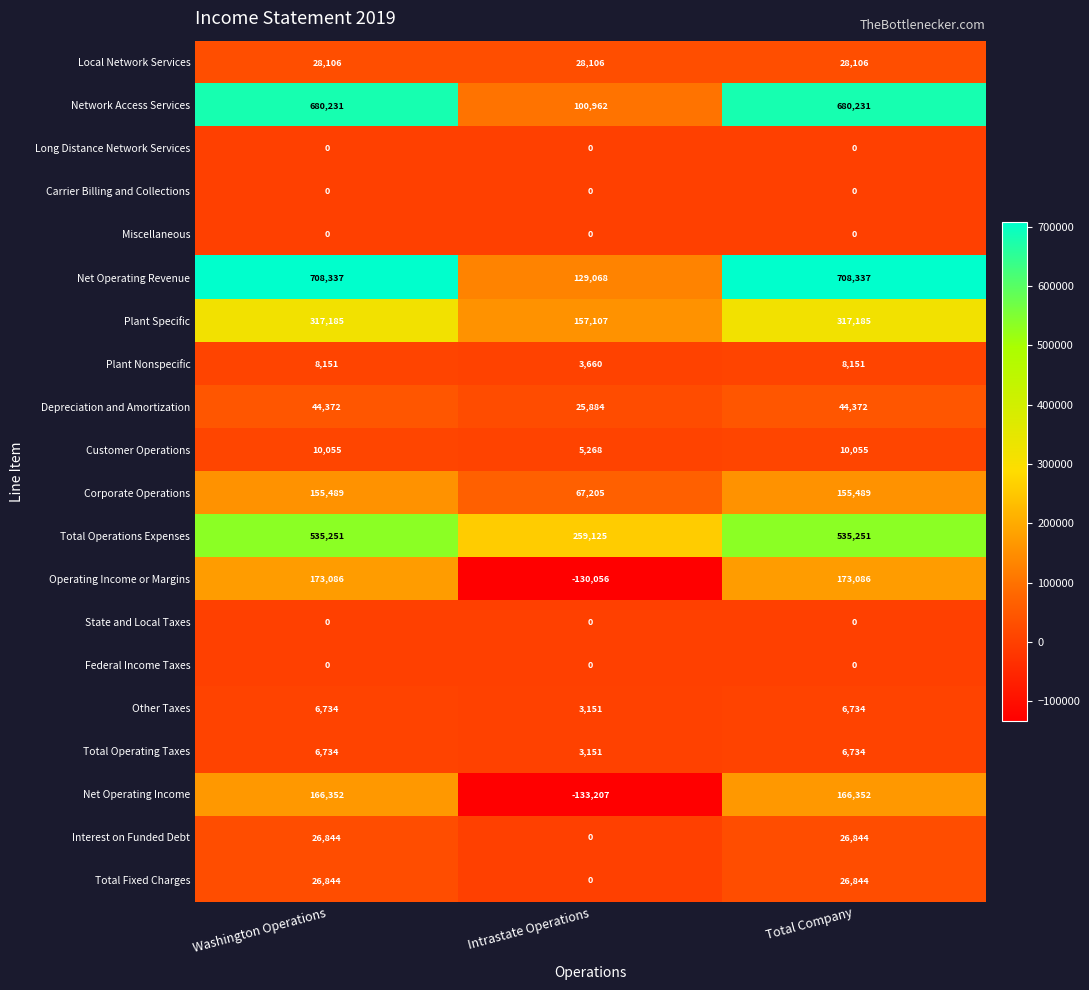

True or false: Local Network Services has a value of 44447 at Washington Operations.

False